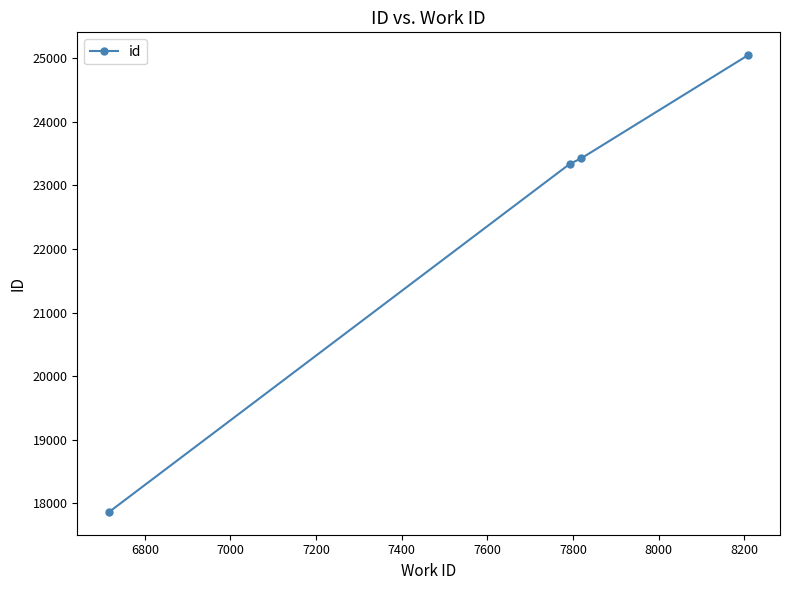

Is this an area chart (filled region under the line)?

No